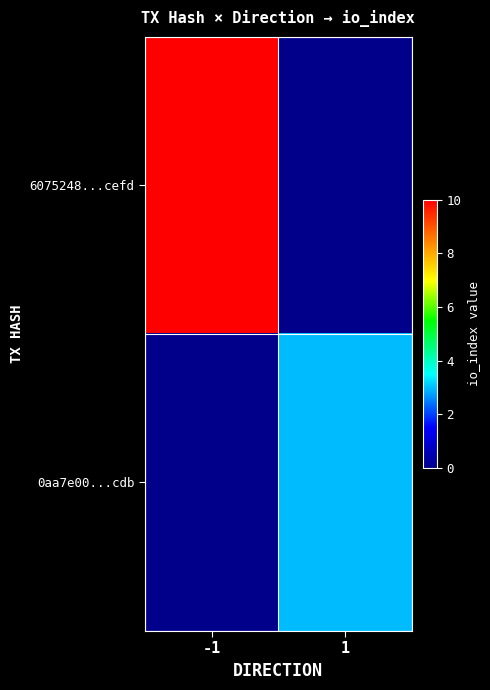

True or false: 6075248...cefd has a value of 10.0 at -1.

True